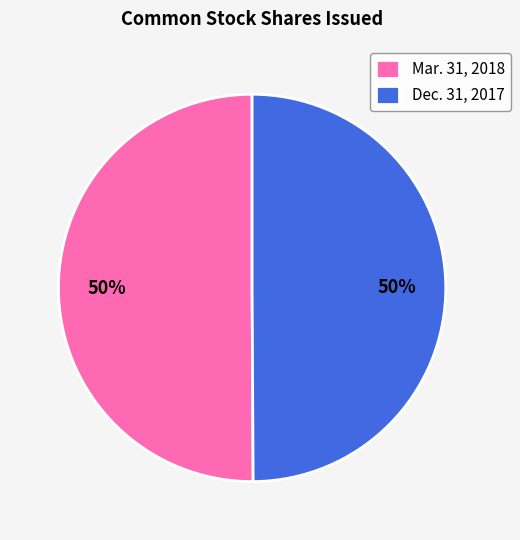

How many slices are in this pie chart?

2